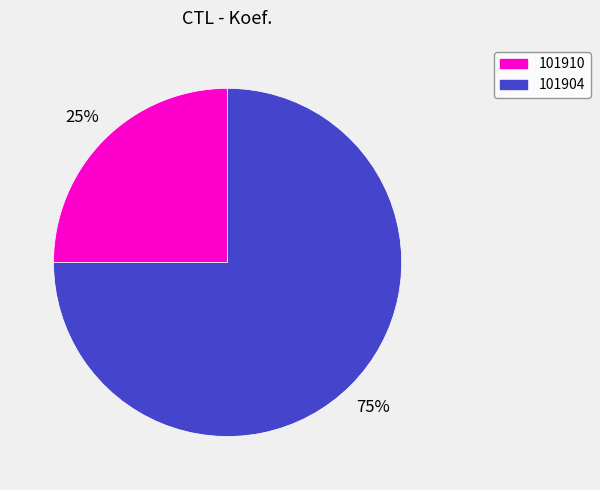

Combined, do 101910 and 101904 account for over 50%?

Yes